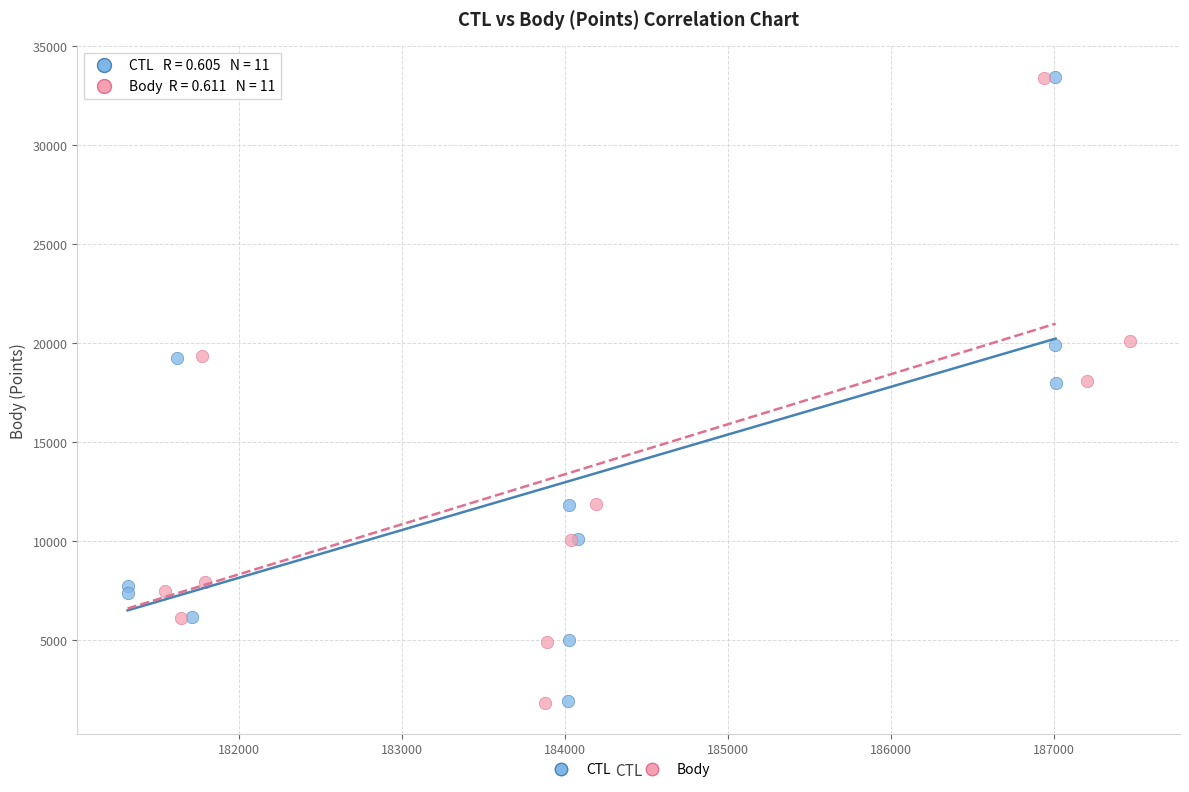

Which series has the widest spread of Y values?

Body